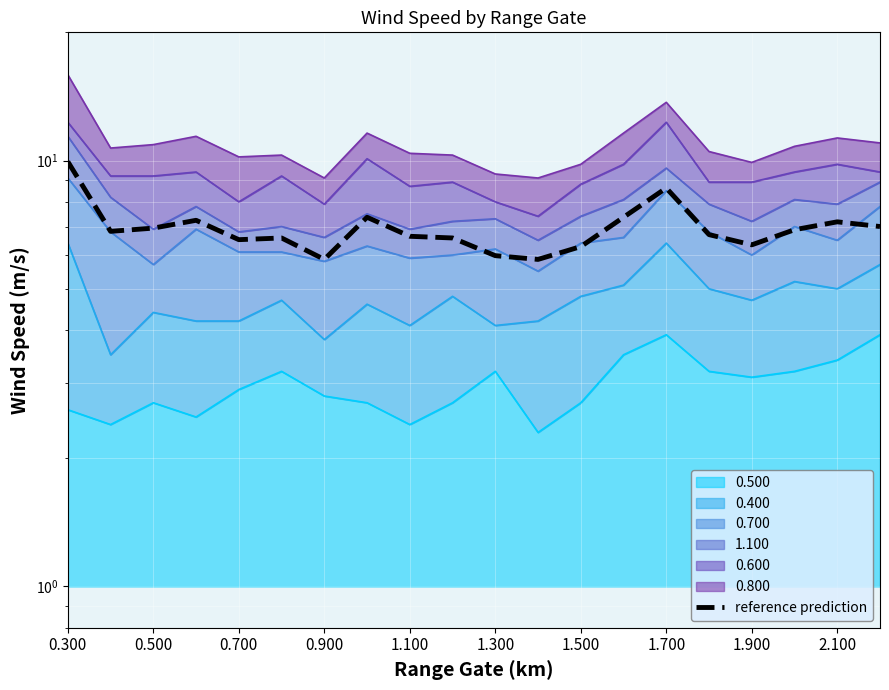

How many values exceed 6?

17